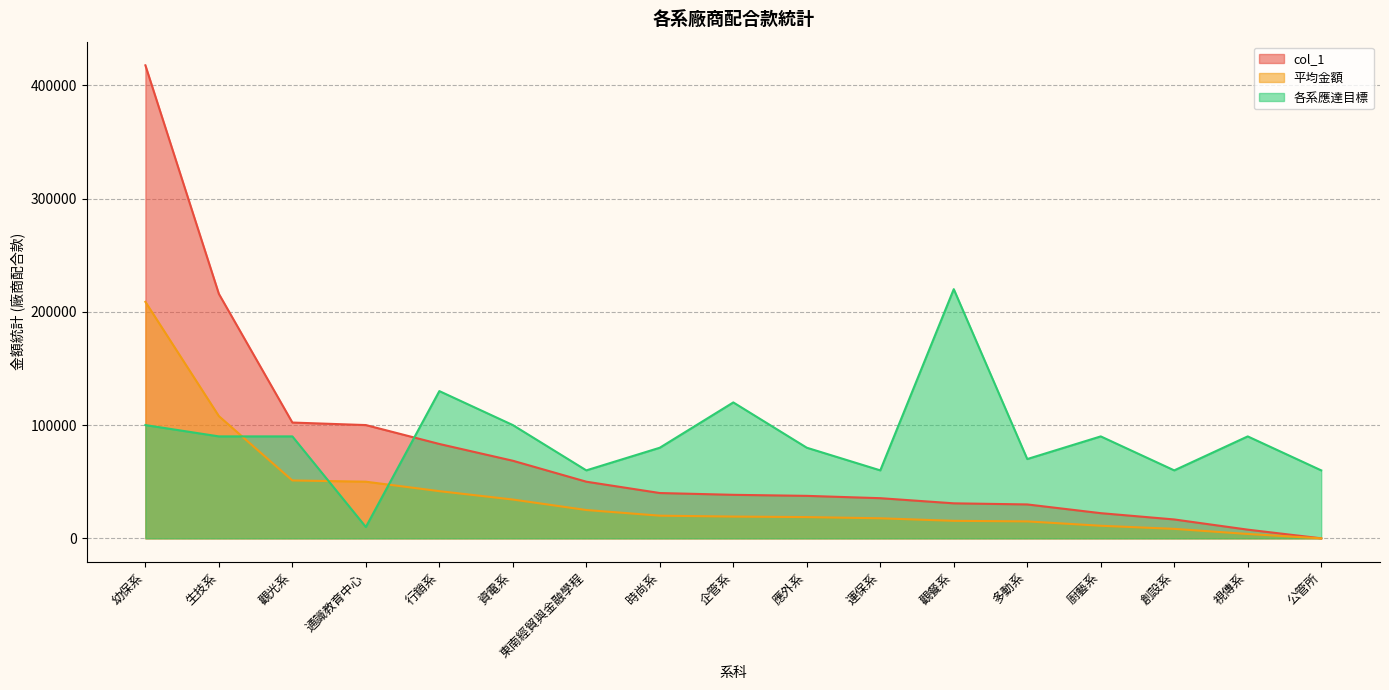

Which category has the highest value in the 各系應達目標 series?

觀餐系